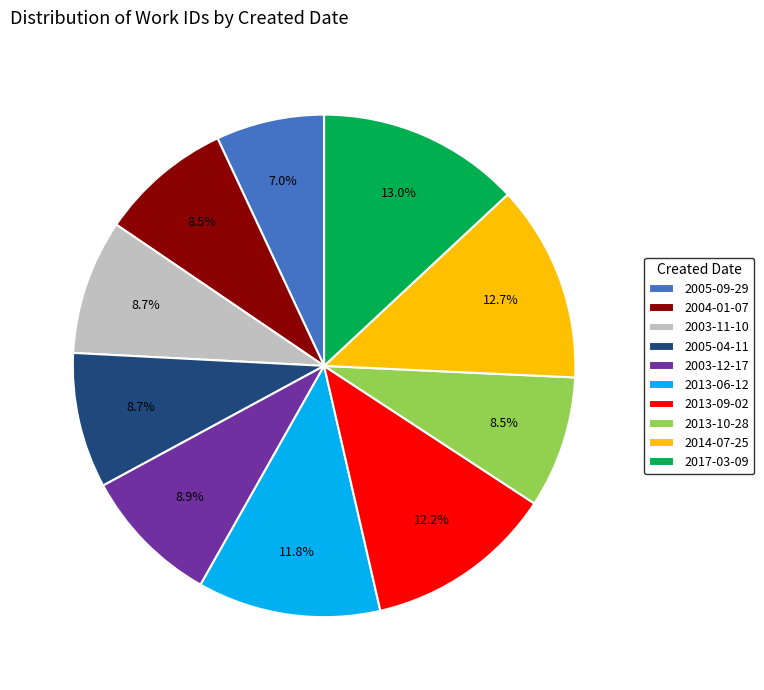

Approximately how many times larger is the value at 2003-12-17 compared to 2013-09-02?

0.7